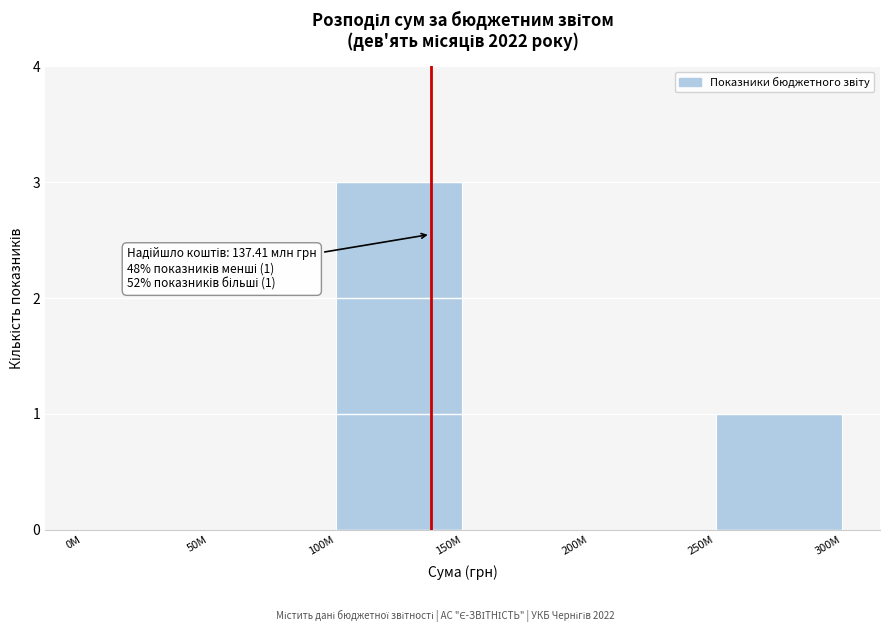

Reading right to left, what are all the values shown in this chart?

250M=1	200M=0	150M=0	100M=3	50M=0	0M=0